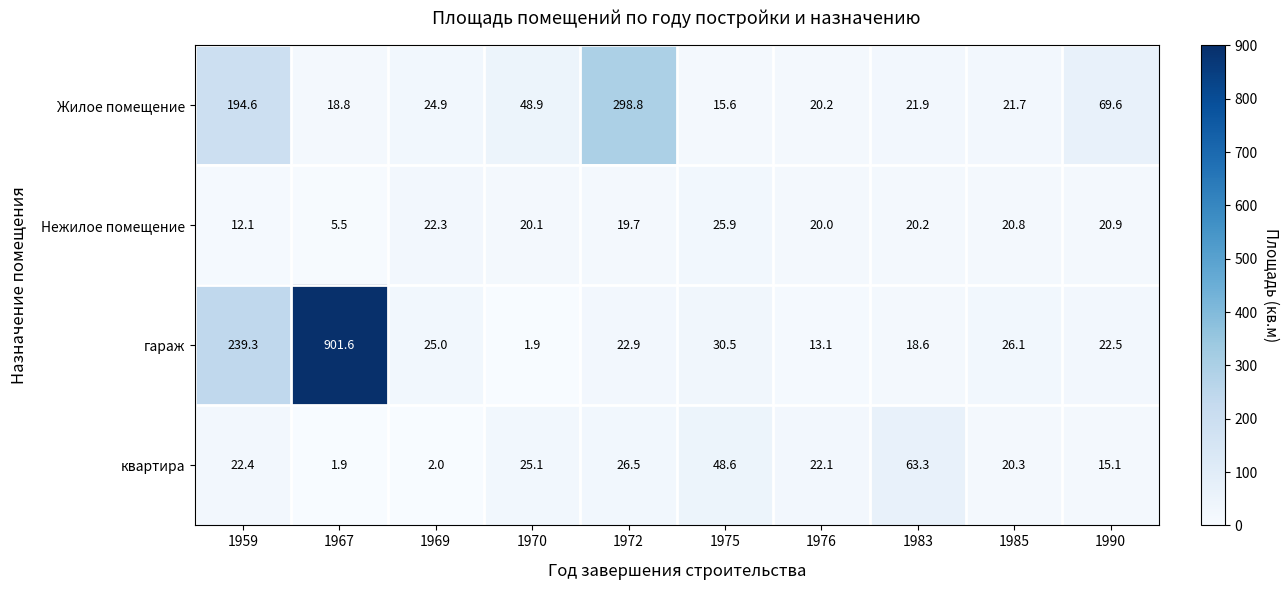

List the labels in order of Нежилое помещение value, largest first.

1975, 1969, 1990, 1985, 1983, 1970, 1976, 1972, 1959, 1967